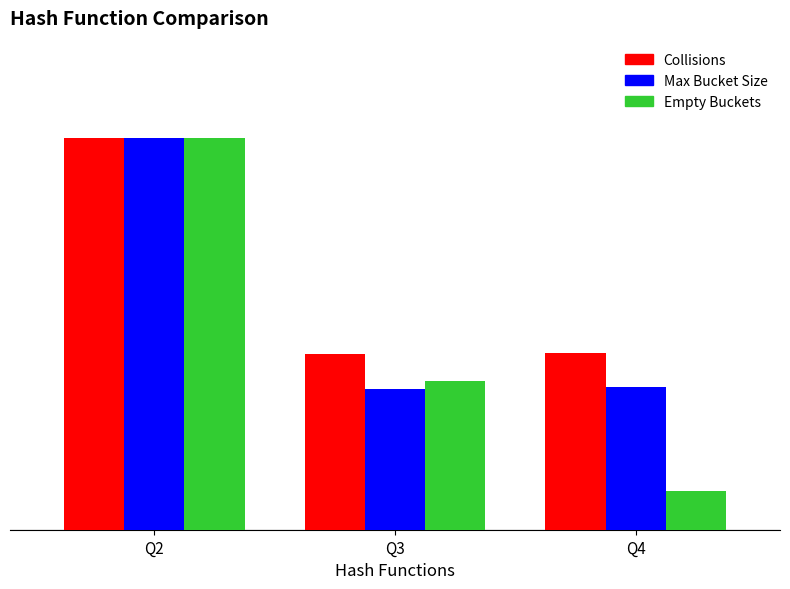

Reading left to right, extract all data points from this chart.

Total Docs. (3years): 1.0	0.4	0.5
Citable Docs. (3years): 1.0	0.4	0.4
H index: 1.0	0.4	0.1